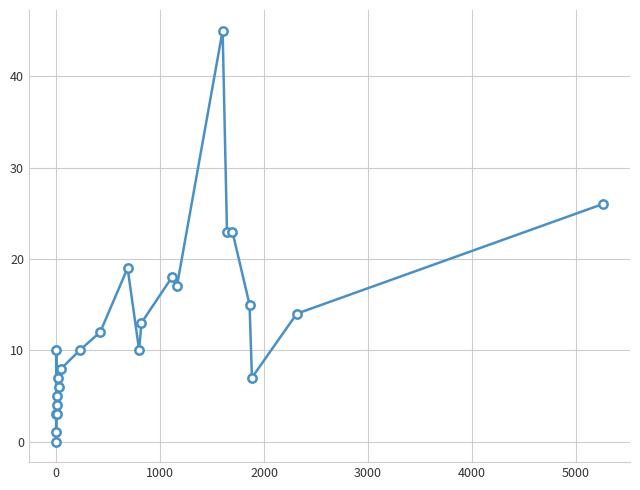

The value at 20 is 24. True or false?

False